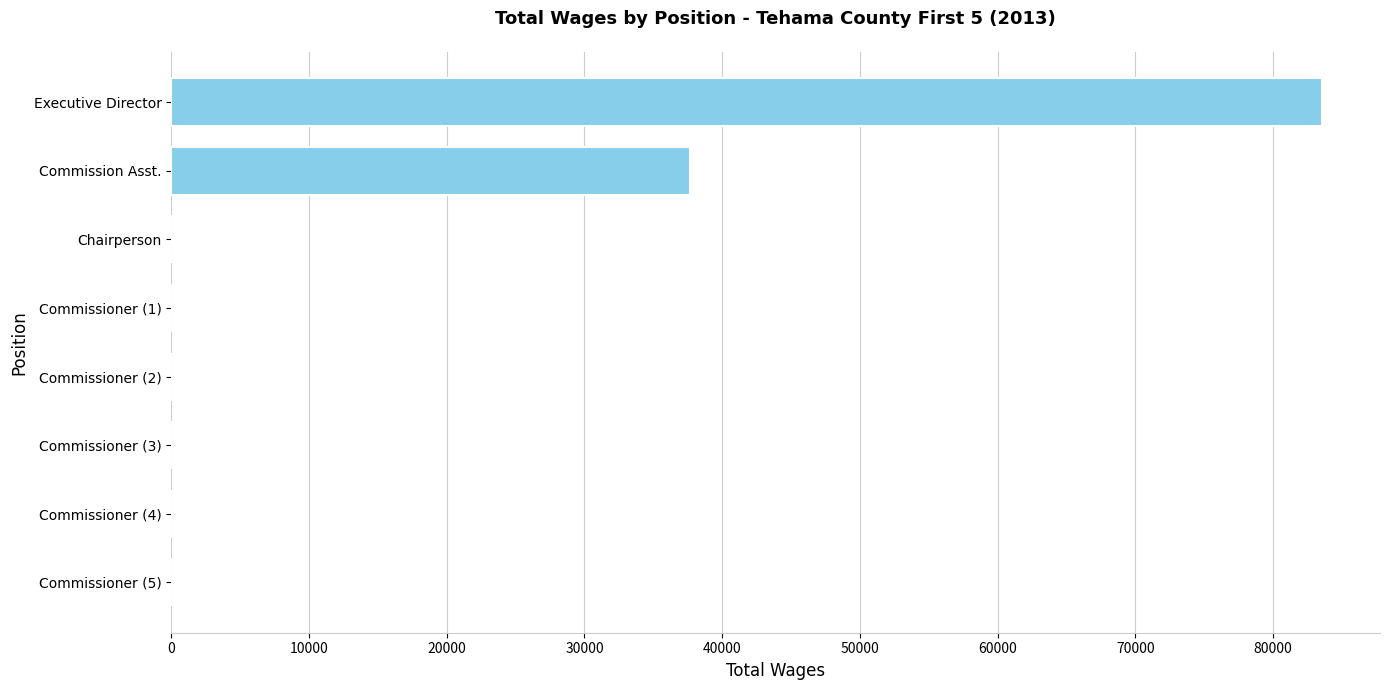

The value at Commissioner (3) is 36495. True or false?

False